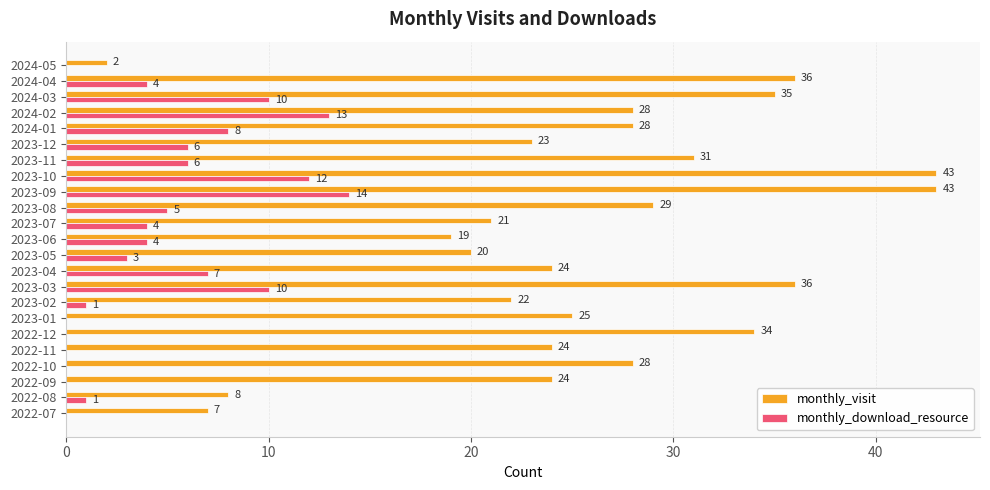

At which label is monthly_download_resource closest to 7?

2023-04